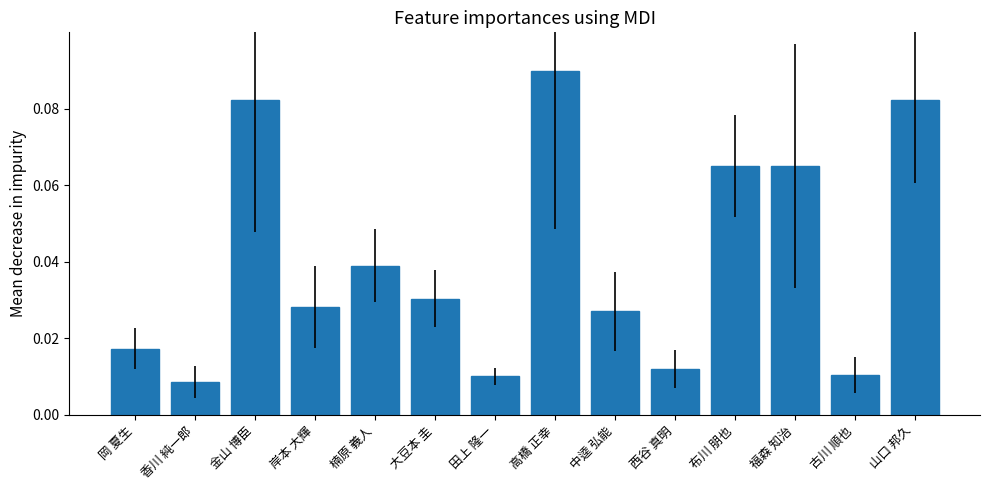

What is the sum of all values?

0.6